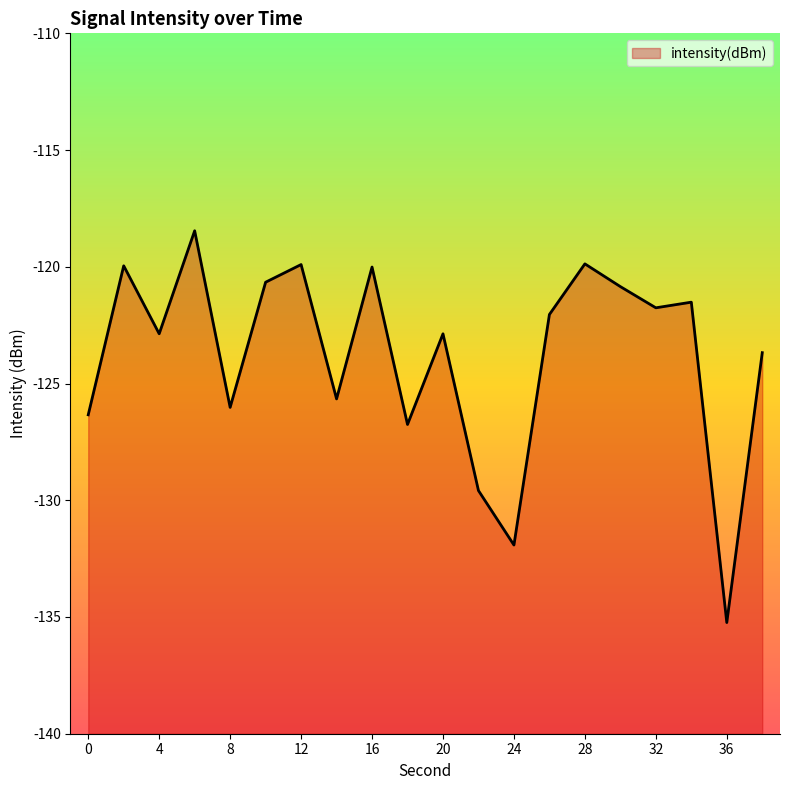

What value does the data have at 22?

-129.6